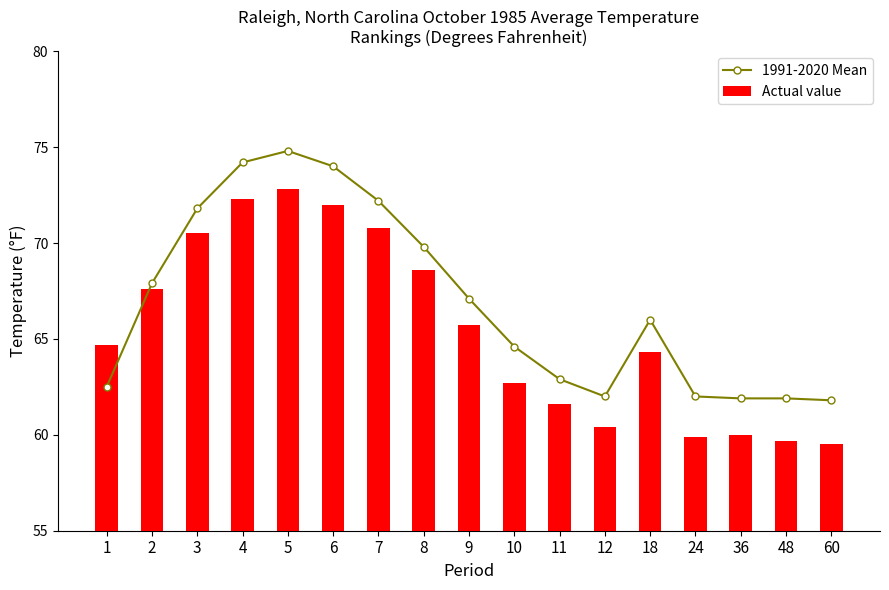

At which category is the sum across all series the highest?

5